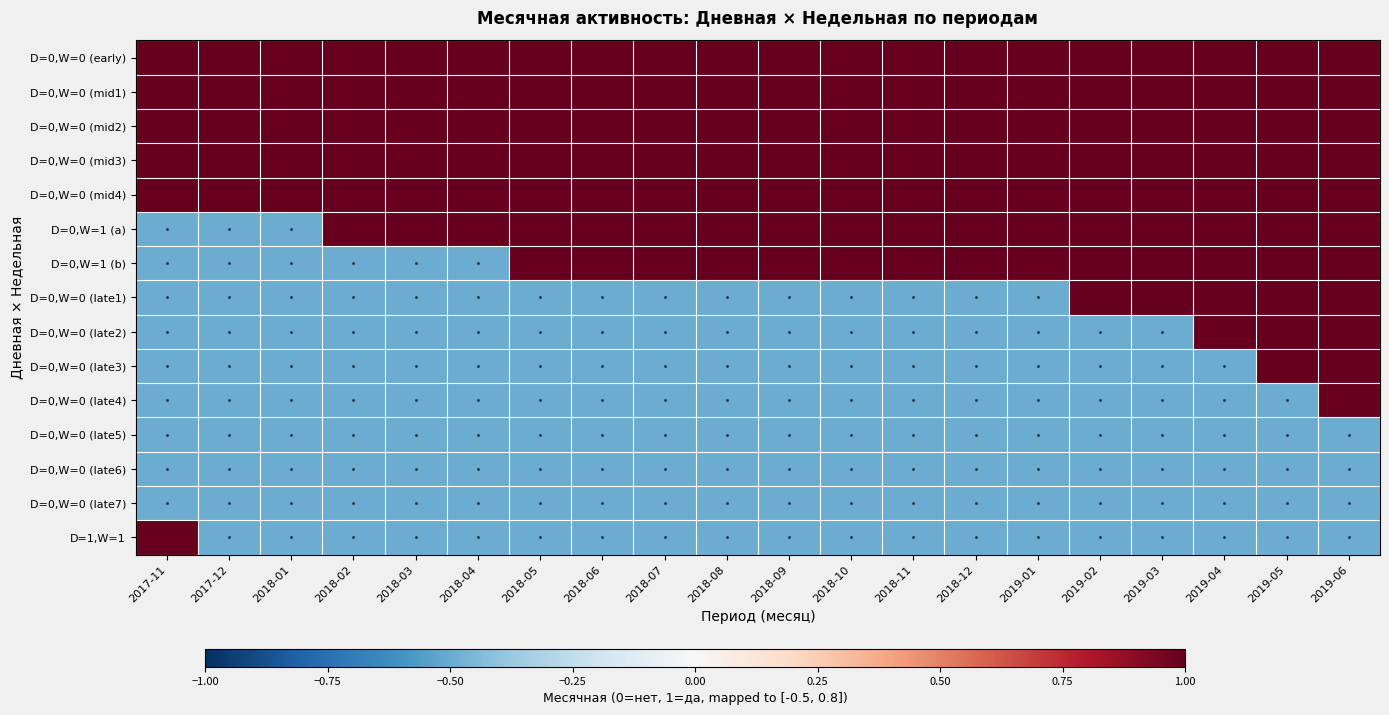

Which series has the largest total across all categories?

D=0,W=0 (early)